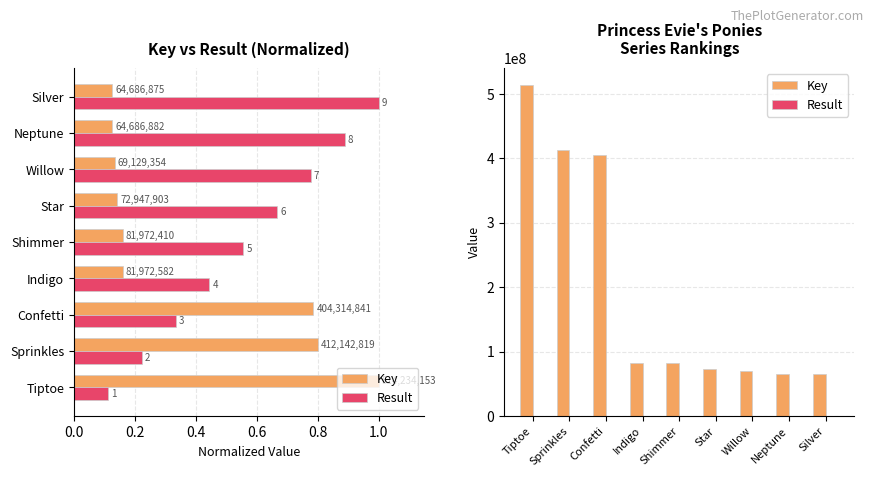

Are the bars grouped side by side (vs. stacked)?

Yes